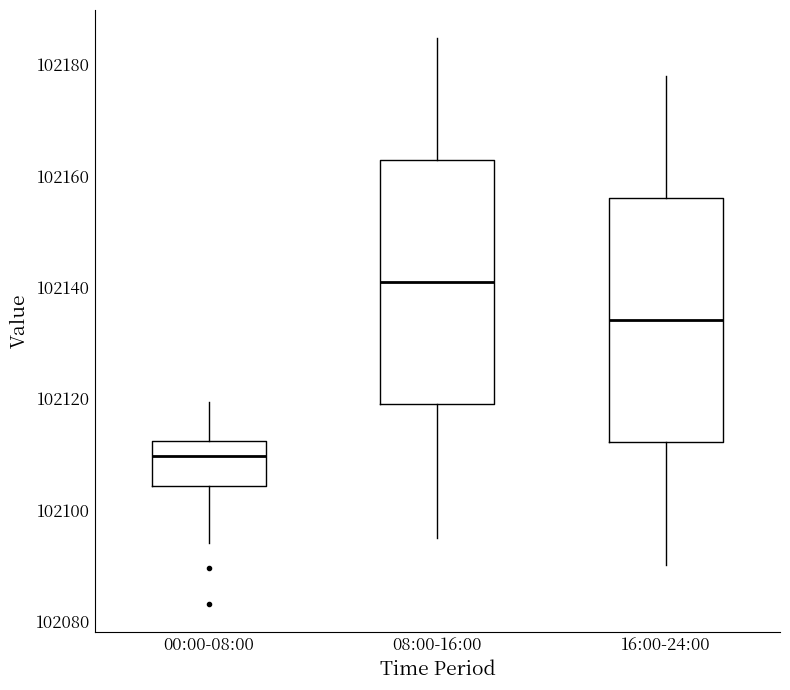

Reading left to right, read every box against the y-axis: the position of its median line, the range the box covers, and the ends of its whiskers. The values are not printed on the chart, so give them approximately, as read against the axis.

00:00-08:00: median 102110, box 102104 to 102112, whiskers 102094 to 102120
08:00-16:00: median 102140, box 102118 to 102162, whiskers 102096 to 102184
16:00-24:00: median 102134, box 102112 to 102156, whiskers 102090 to 102178